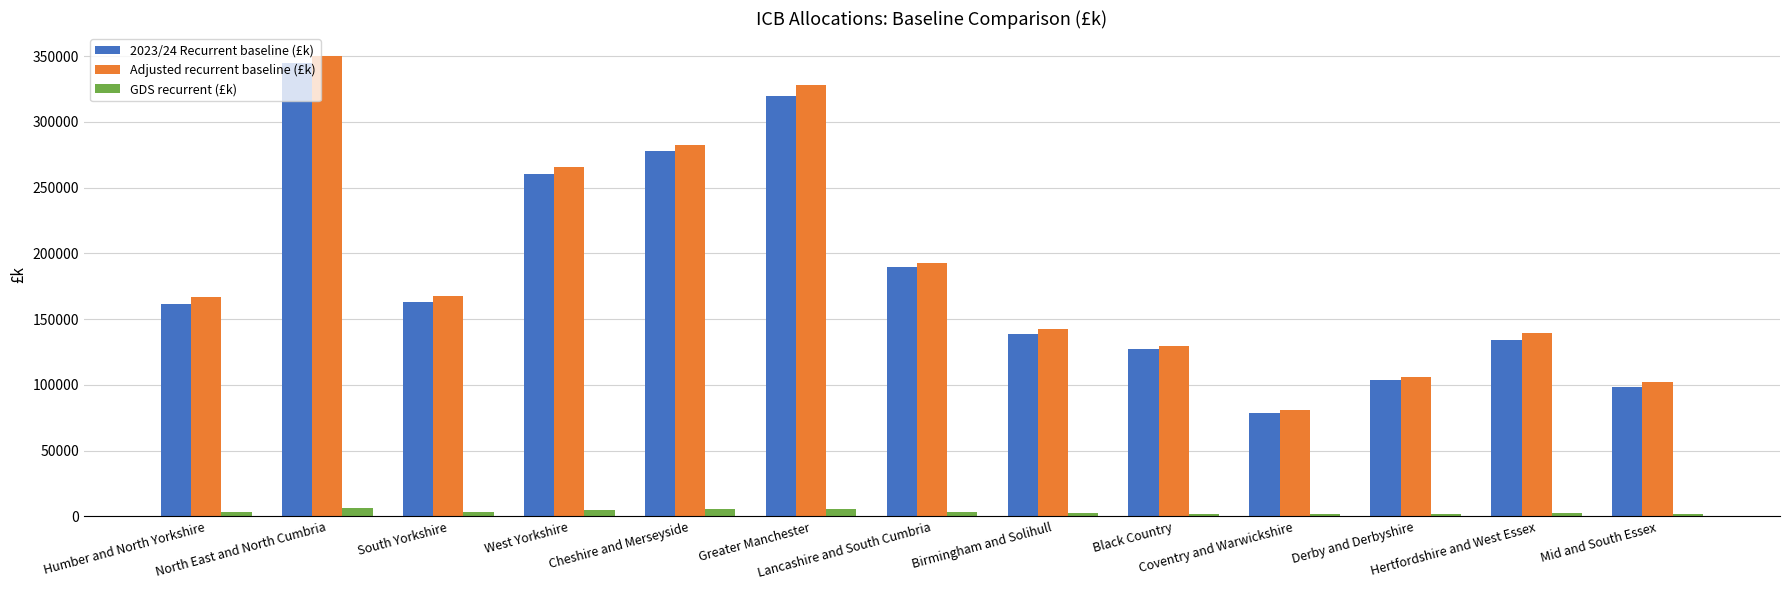

What is the difference between the Adjusted recurrent baseline (£k) values at North East and North Cumbria and Derby and Derbyshire?

244357.6